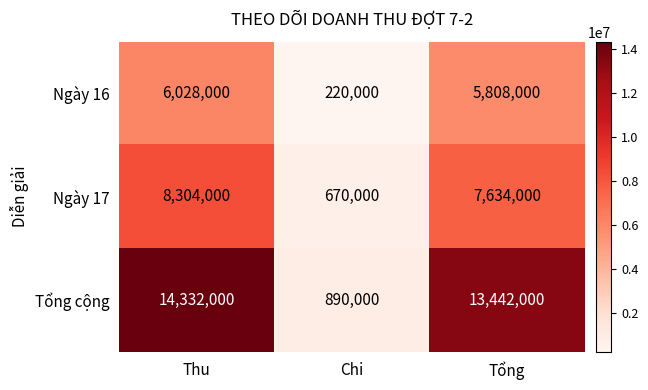

Where is Ngày 16 nearest to the value 3124000?

Tổng